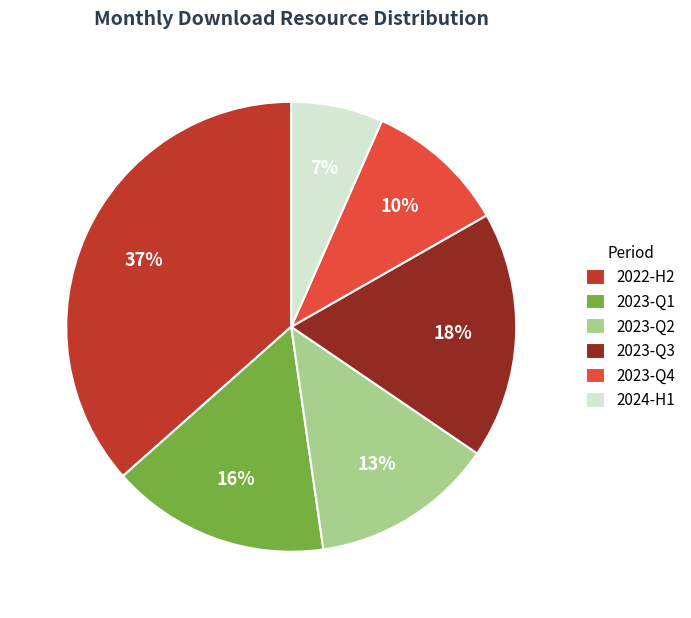

Is there any slice that represents more than half of the pie?

No